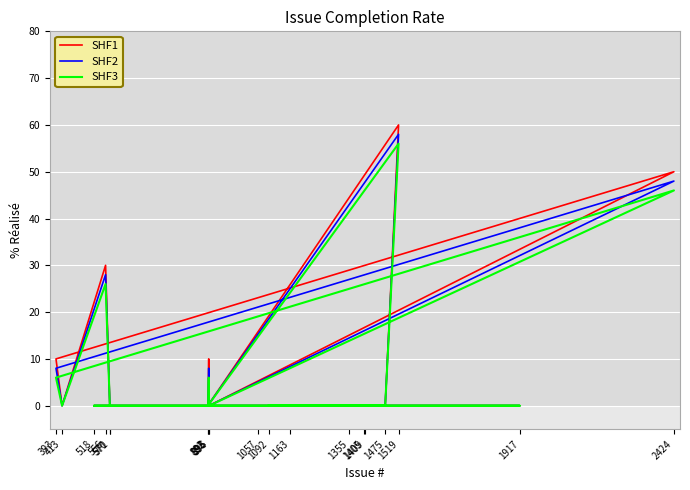

What is the sum of the SHF3 values at 1917 and 1519?

56